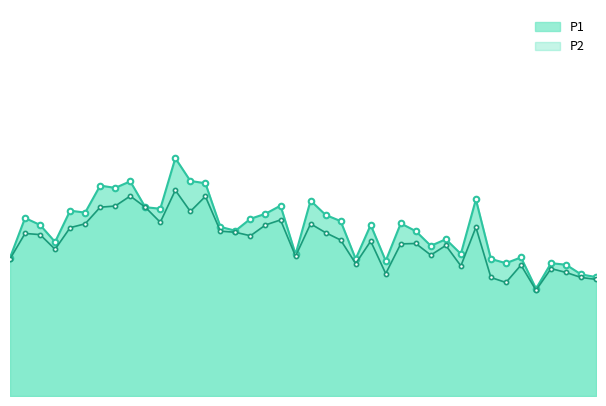

What is the smallest value displayed?

22.7